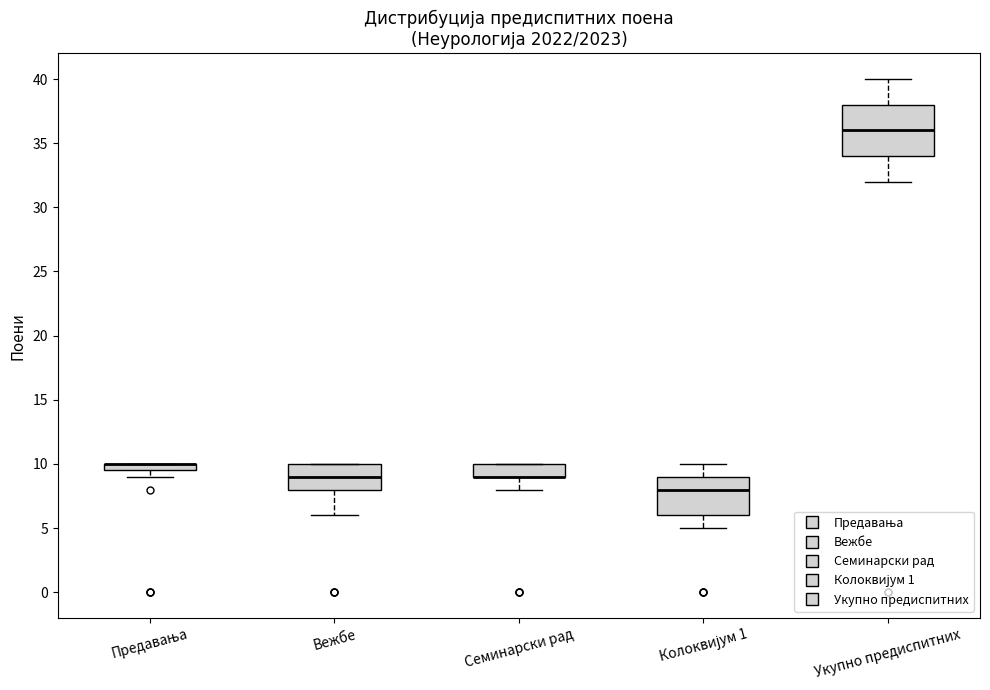

Where does the lower whisker of the box for Семинарски рад end on the y-axis? The values are not printed on the chart, so give them approximately, as read against the axis.

8.0